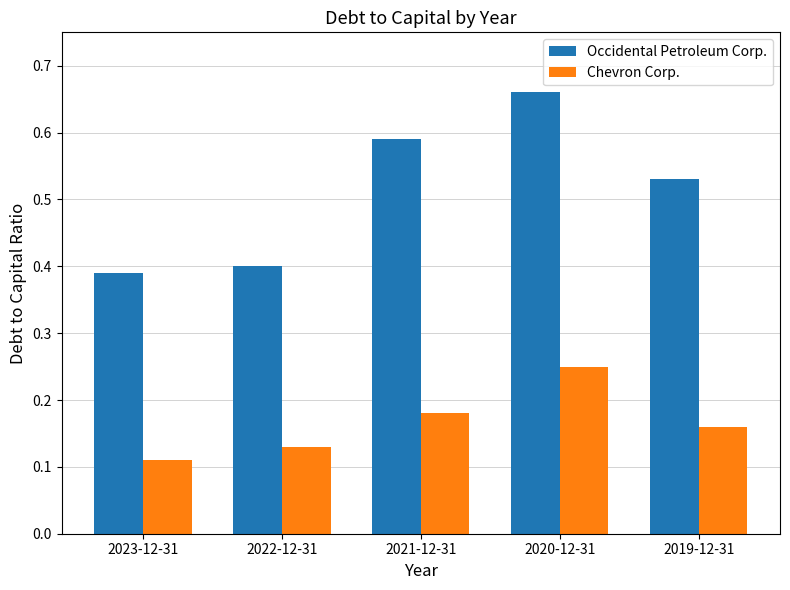

At which category does the chart reach its peak across all series?

2020-12-31